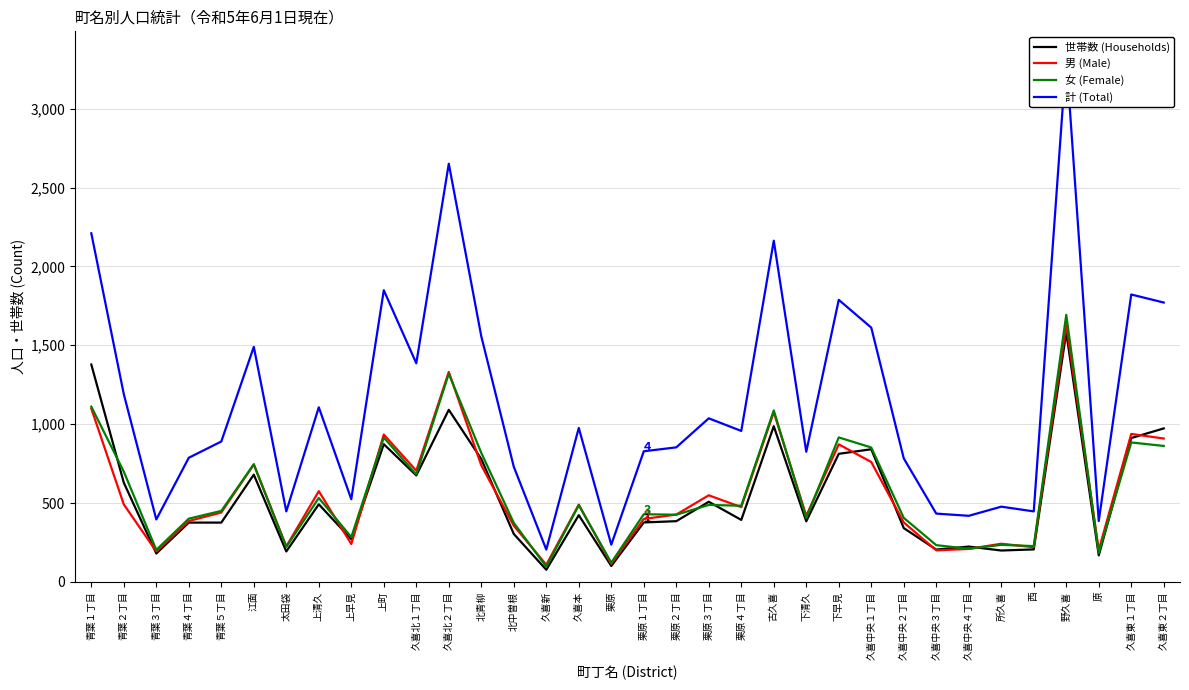

What position from the right is 栗原２丁目?

16